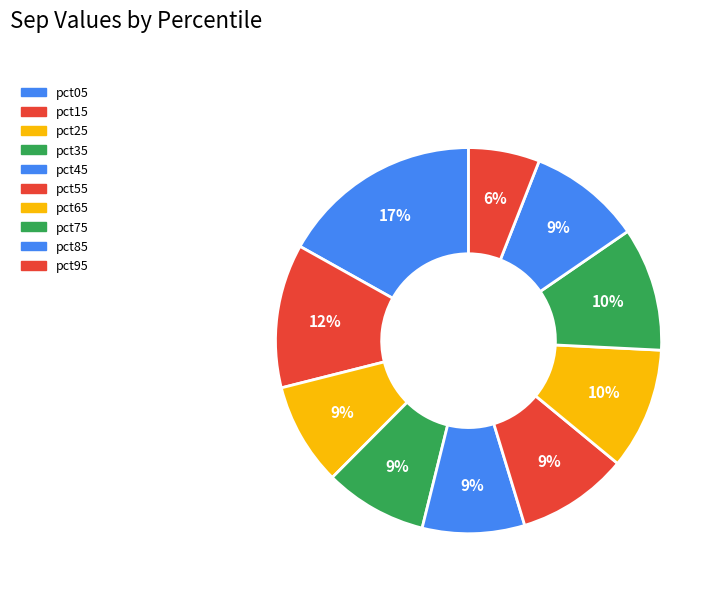

Which category has the biggest portion of the pie?

pct05